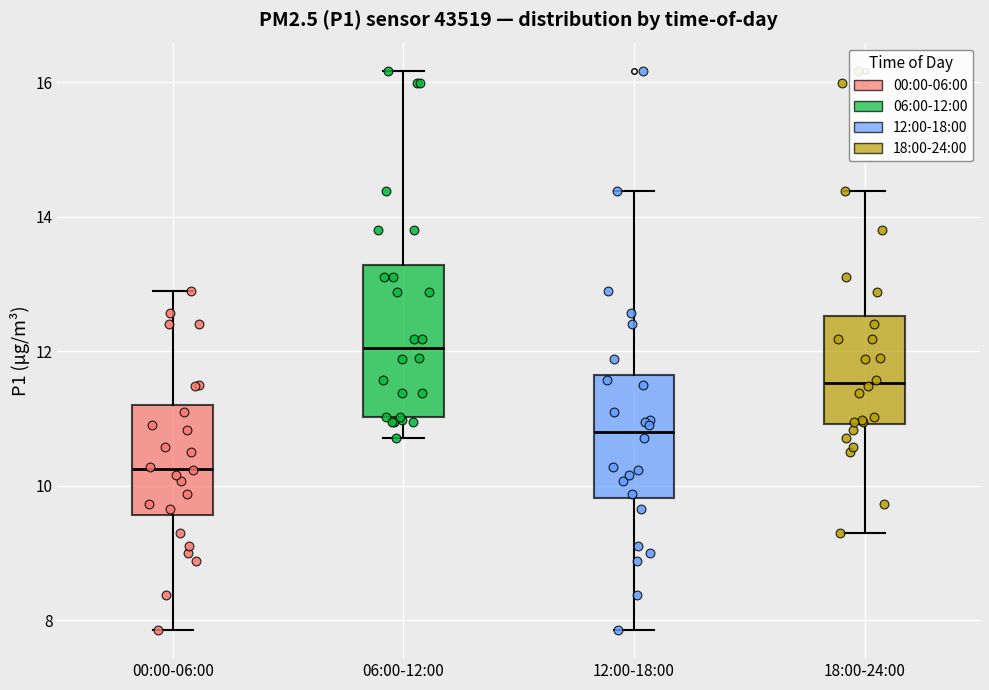

Reading left to right, transcribe this box plot: for each box, give where its median line is, the range the box spans, and where its two whiskers end, as read against the y-axis. The values are not printed on the chart, so give them approximately, as read against the axis.

00:00-06:00: median 10.2, box 9.6 to 11.2, whiskers 7.8 to 13.0
06:00-12:00: median 12.0, box 11.0 to 13.2, whiskers 10.8 to 16.2
12:00-18:00: median 10.8, box 9.8 to 11.6, whiskers 7.8 to 14.4
18:00-24:00: median 11.6, box 11.0 to 12.6, whiskers 9.4 to 14.4